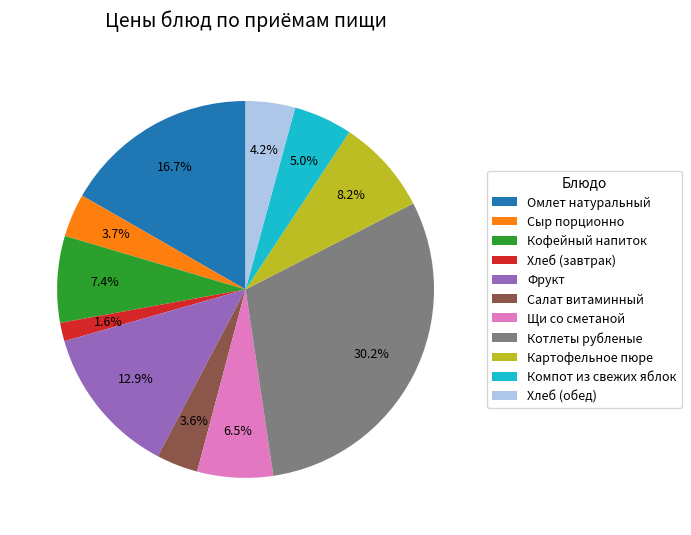

Which has a higher value, Щи со сметаной or Хлеб (обед)?

Щи со сметаной